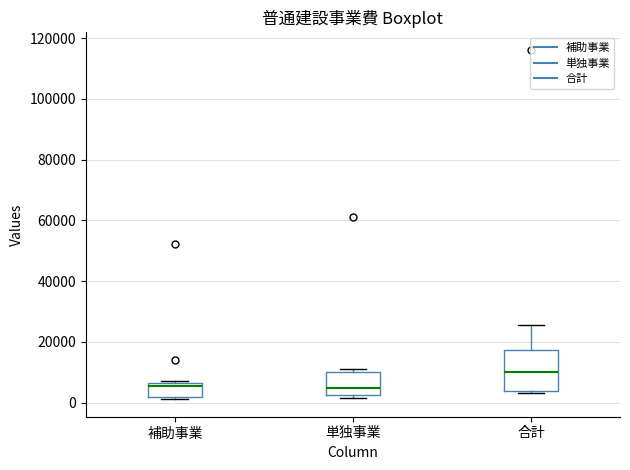

Reading left to right, read every box against the y-axis: the position of its median line, the range the box covers, and the ends of its whiskers. The values are not printed on the chart, so give them approximately, as read against the axis.

補助事業: median 6000 (just below the box's upper edge), box 2000 to 6000, whiskers 2000 (just below the box's lower edge) to 8000
単独事業: median 4000, box 2000 to 10000, whiskers 2000 (just below the box's lower edge) to 10000 (just above the box's upper edge)
合計: median 10000, box 4000 to 18000, whiskers 4000 to 26000